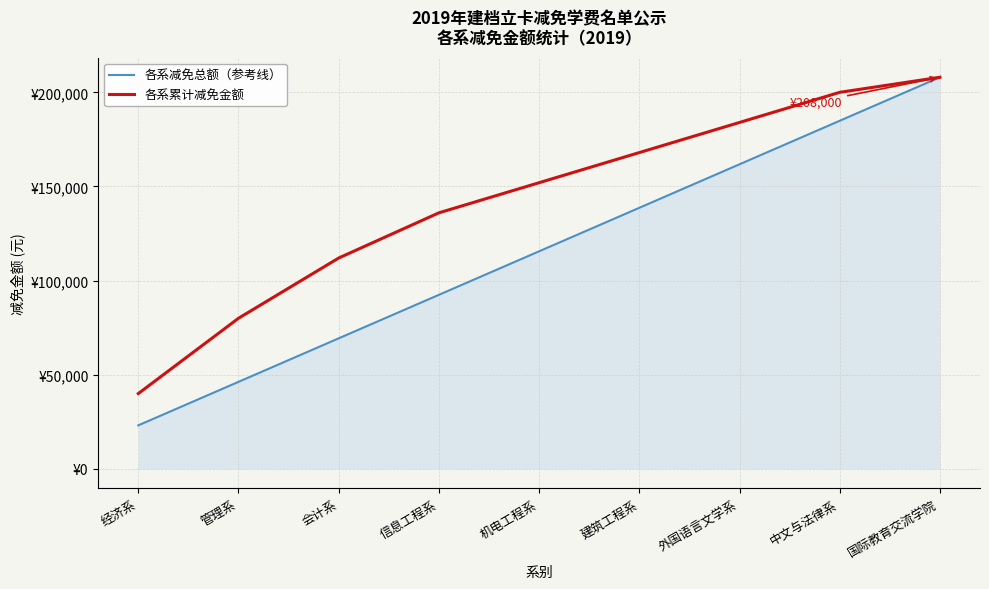

At which category does the chart reach its minimum across all series?

经济系